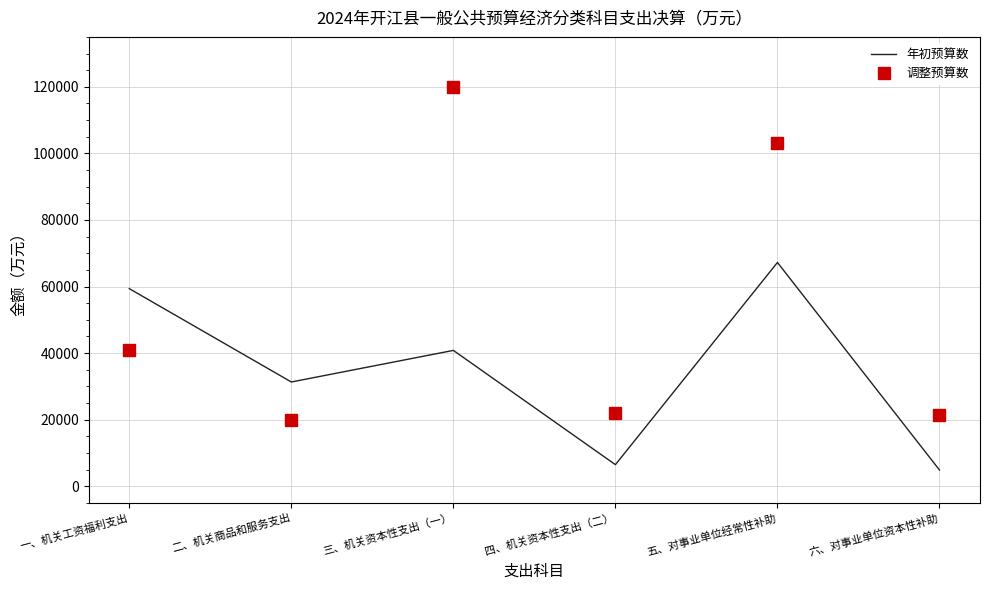

How many series are shown in this chart?

2